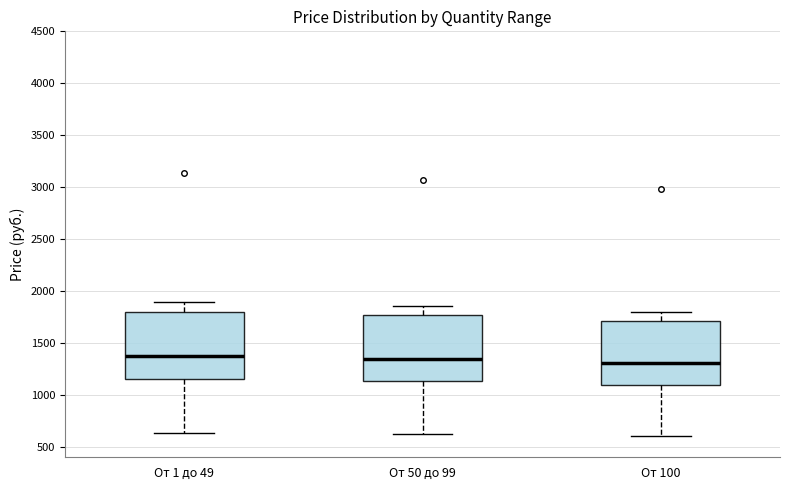

Reading left to right, transcribe this box plot: for each box, give where its median line is, the range the box spans, and where its two whiskers end, as read against the y-axis. The values are not printed on the chart, so give them approximately, as read against the axis.

От 1 до 49: median 1400, box 1150 to 1800, whiskers 650 to 1900
От 50 до 99: median 1350, box 1150 to 1750, whiskers 600 to 1850
От 100: median 1300, box 1100 to 1700, whiskers 600 to 1800